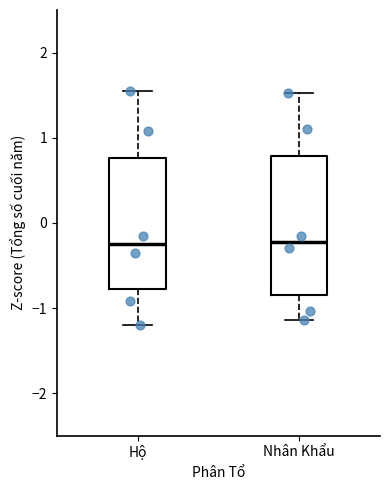

Where does the median line of the box for Nhân Khẩu sit on the y-axis? The values are not printed on the chart, so give them approximately, as read against the axis.

-0.2